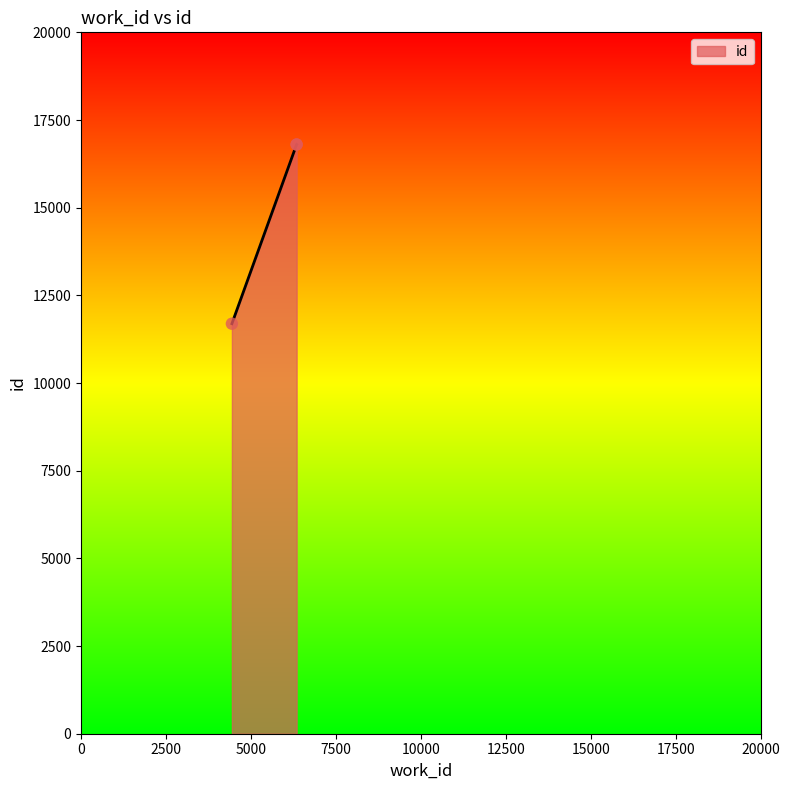

What is the average value?

15098